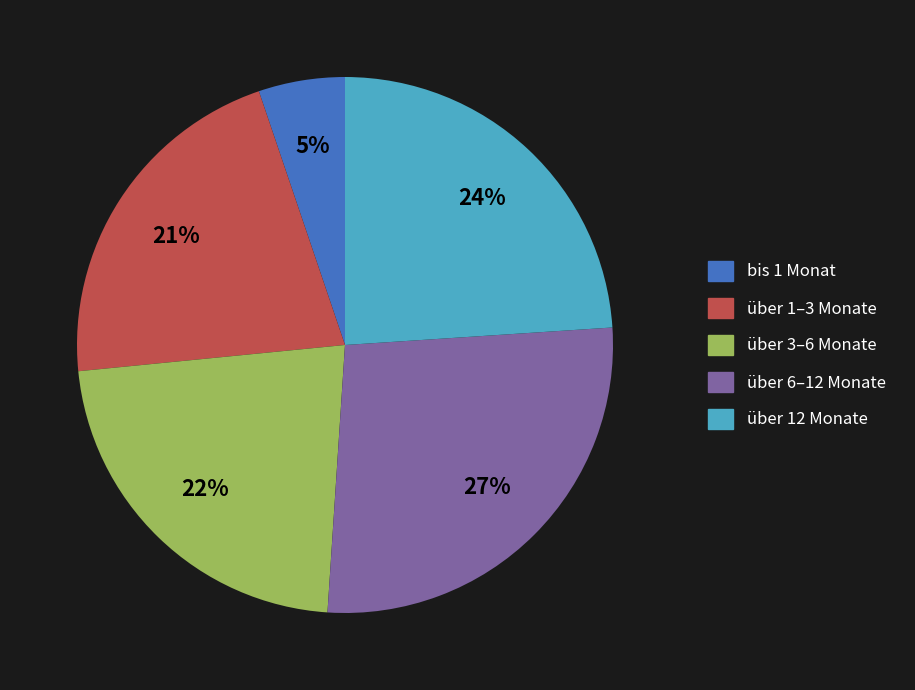

The bis 1 Monat slice represents 5% of the pie. True or false?

True